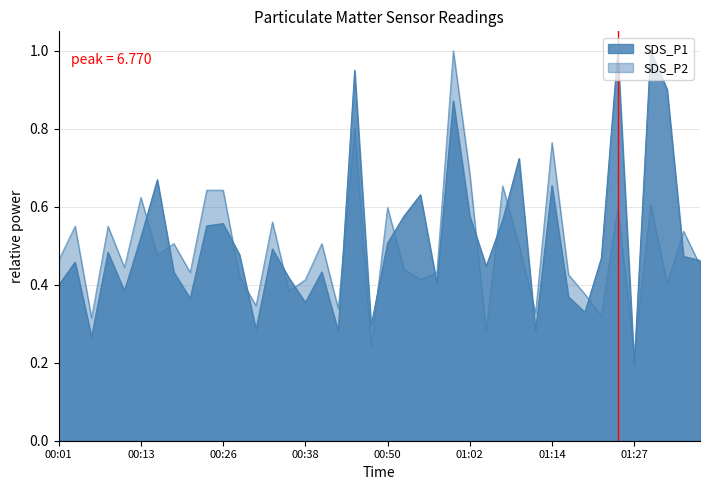

Which series has the largest total across all categories?

SDS_P1